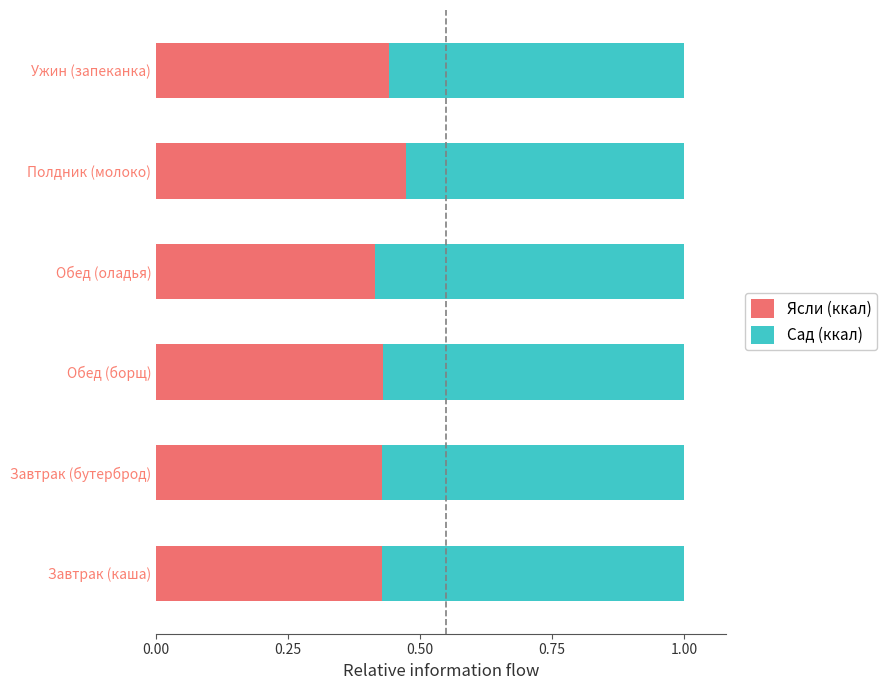

What is the total value across all series at Обед (борщ)?

1.0